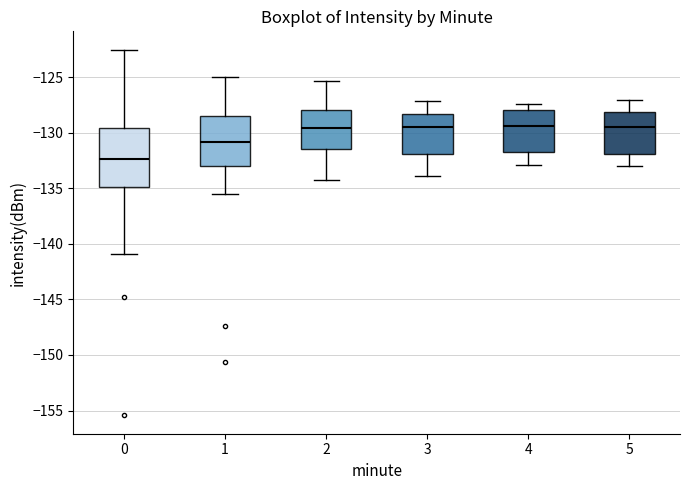

Reading left to right, transcribe this box plot: for each box, give where its median line is, the range the box spans, and where its two whiskers end, as read against the y-axis. The values are not printed on the chart, so give them approximately, as read against the axis.

0: median -132.5, box -135.0 to -129.5, whiskers -141.0 to -122.5
1: median -131.0, box -133.0 to -128.5, whiskers -135.5 to -125.0
2: median -129.5, box -131.5 to -128.0, whiskers -134.0 to -125.5
3: median -129.5, box -132.0 to -128.5, whiskers -134.0 to -127.0
4: median -129.5, box -132.0 to -128.0, whiskers -133.0 to -127.5
5: median -129.5, box -132.0 to -128.0, whiskers -133.0 to -127.0